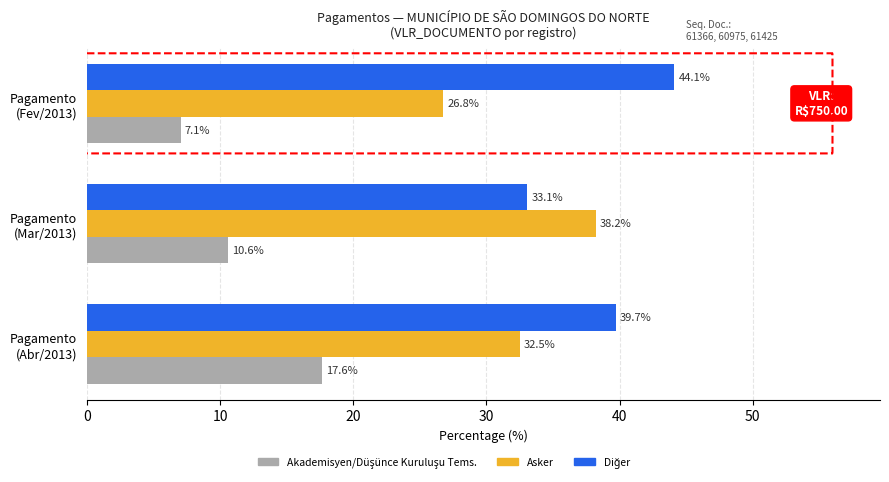

What is the maximum value for Asker?

38.2